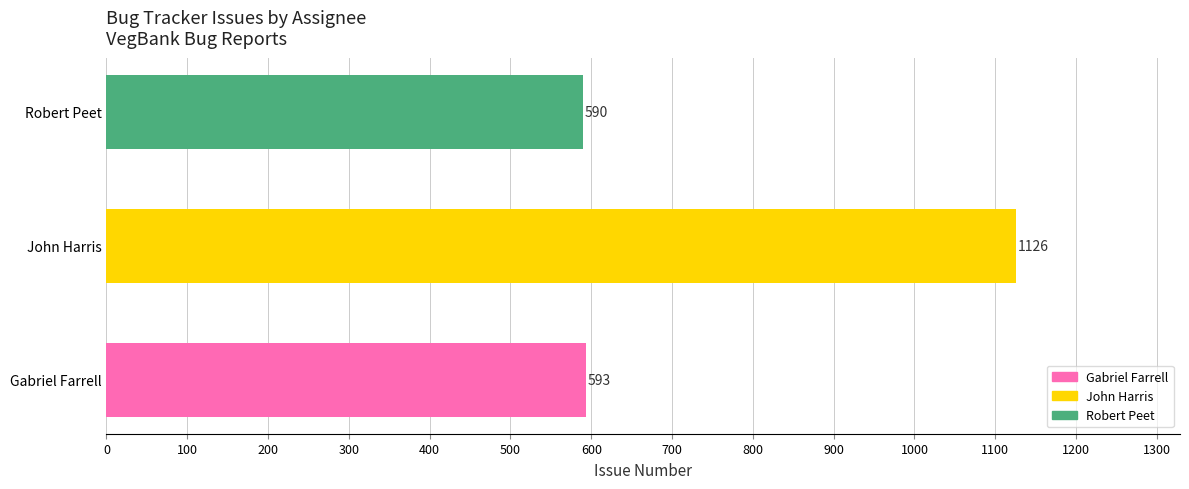

Reading bottom to top, transcribe all the data shown in this chart.

Gabriel Farrell=593	John Harris=1126	Robert Peet=590